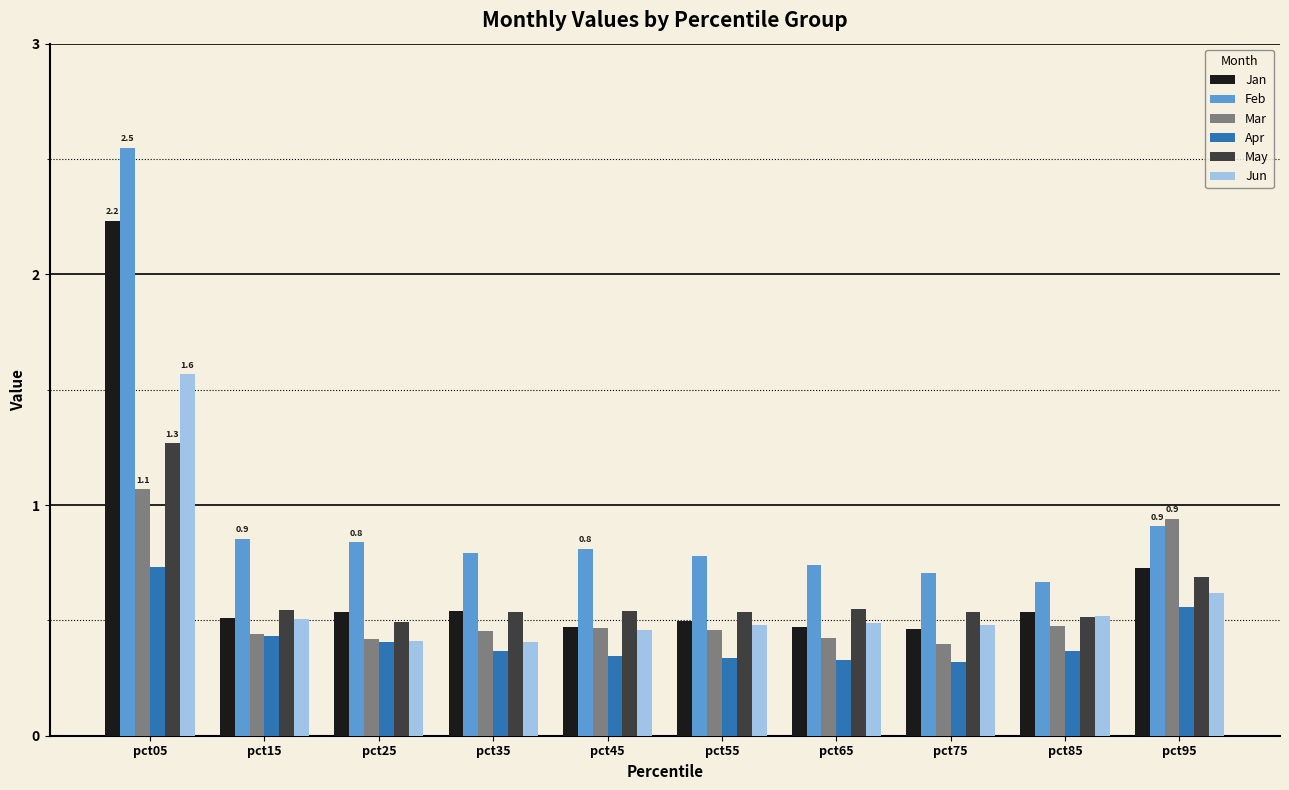

Rank the series by their maximum value, from lowest to highest.

Apr, Mar, May, Jun, Jan, Feb